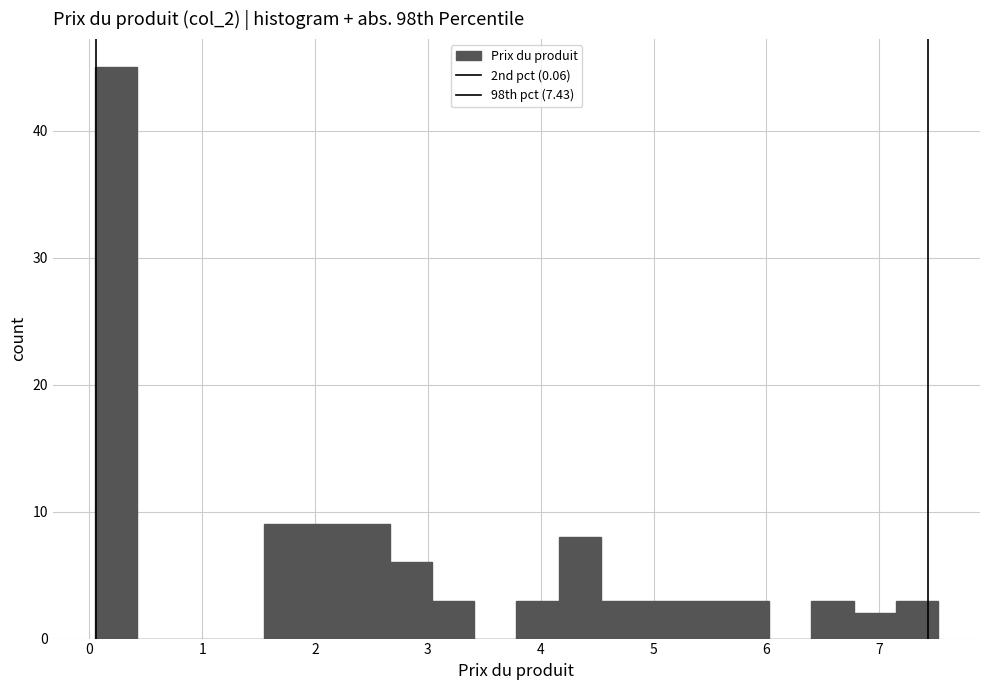

Around what value on the x-axis is the tallest bar? Give the approximate position of its centre, as read against the axis.

0.2